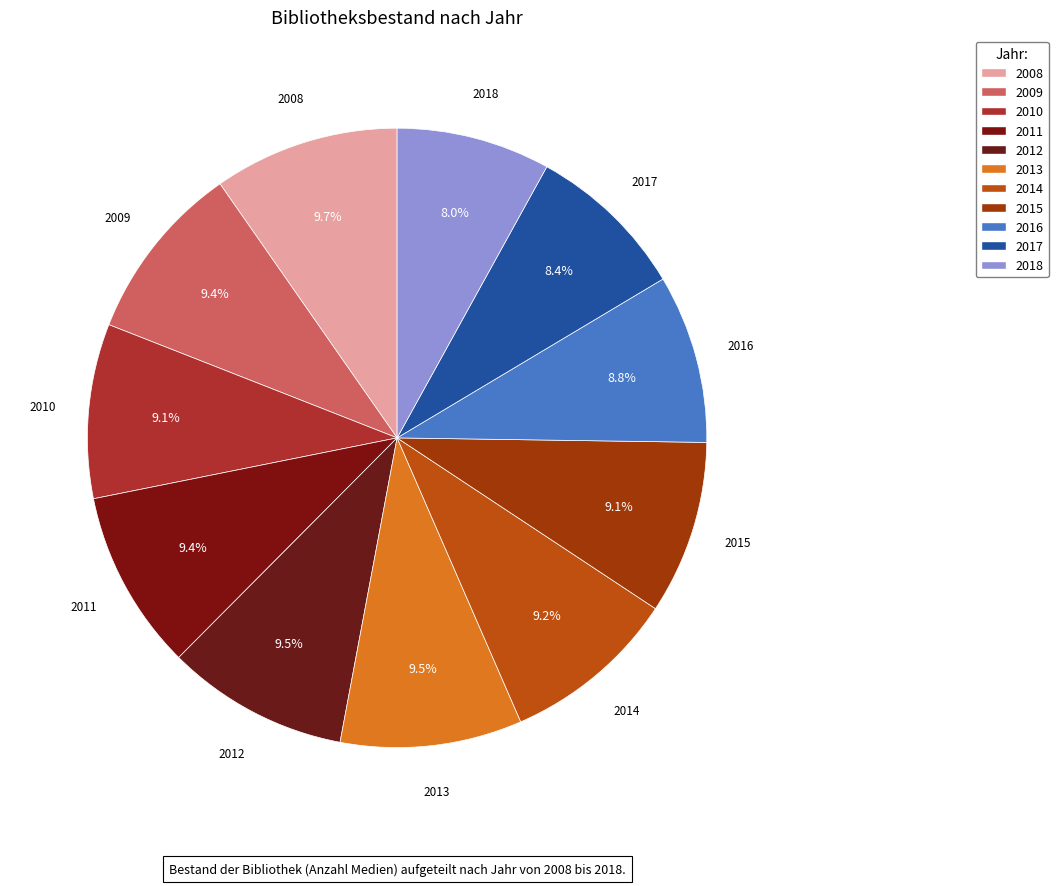

How many slices are in this pie chart?

11